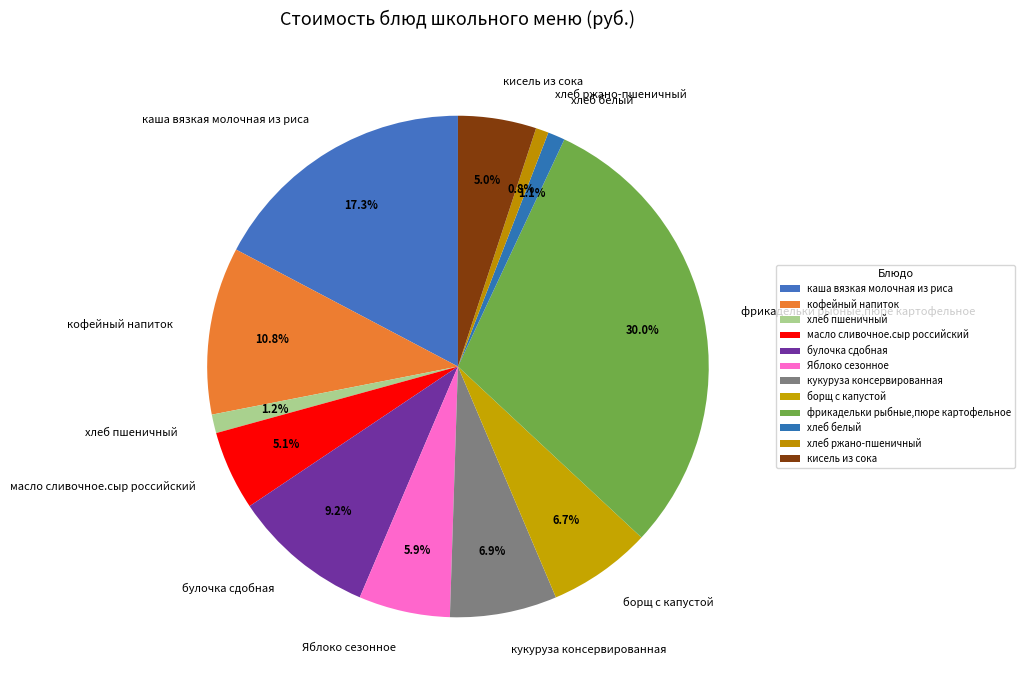

To the nearest percent, what percentage of the pie is кисель из сока?

5%